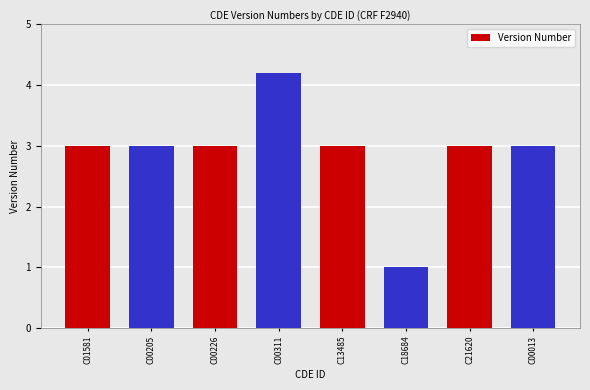

What is the change in value from C00205 to C00311?

+1.2